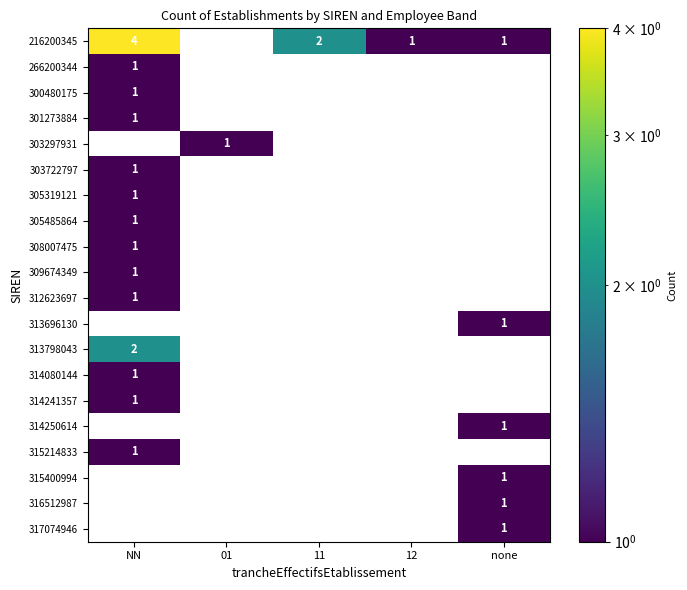

What is the total value across all series at 12?

1